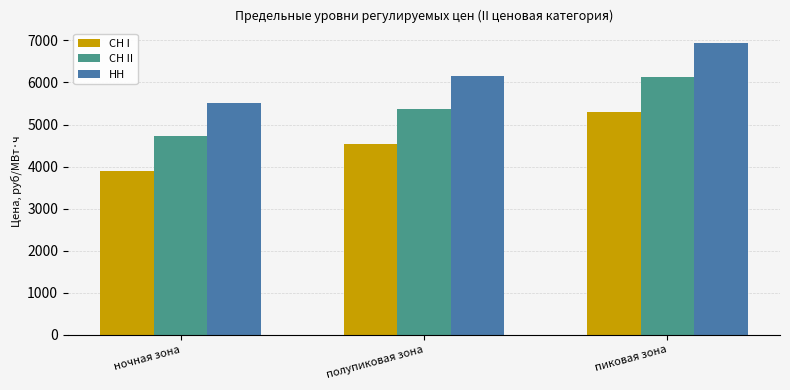

What is the difference between the highest and lowest values at ночная зона?

1630.7